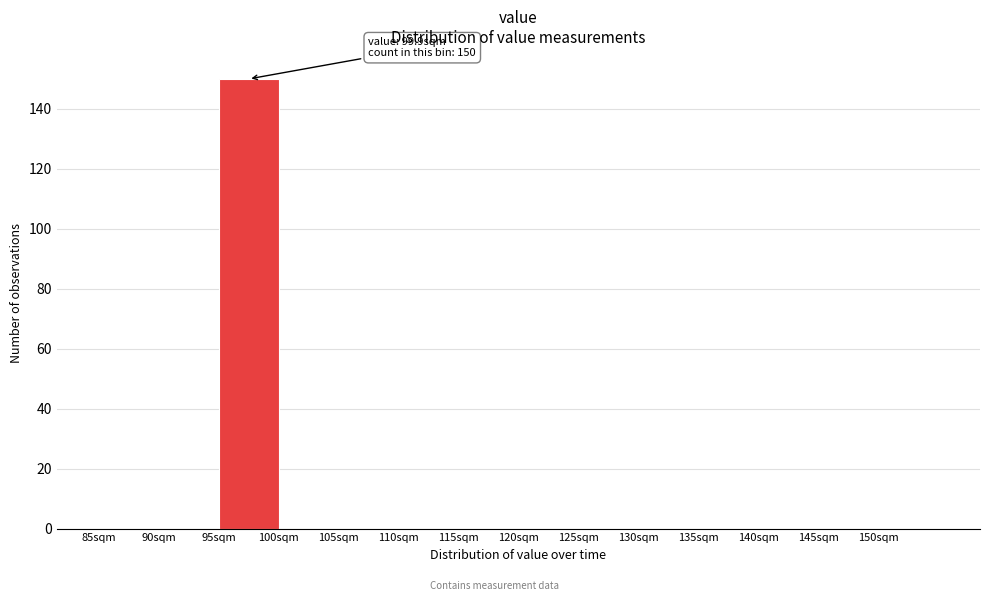

Over which range of the x-axis is the bar tallest?

95 to 100